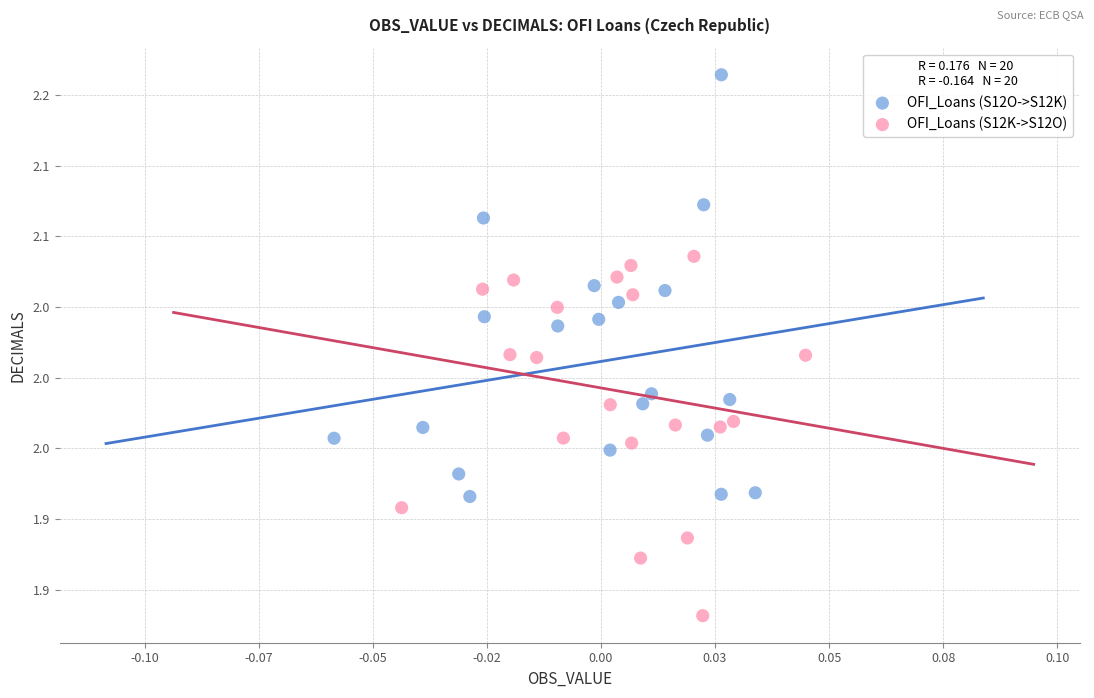

What are all the series names shown in the legend?

OFI_Loans (S12O->S12K), OFI_Loans (S12K->S12O)